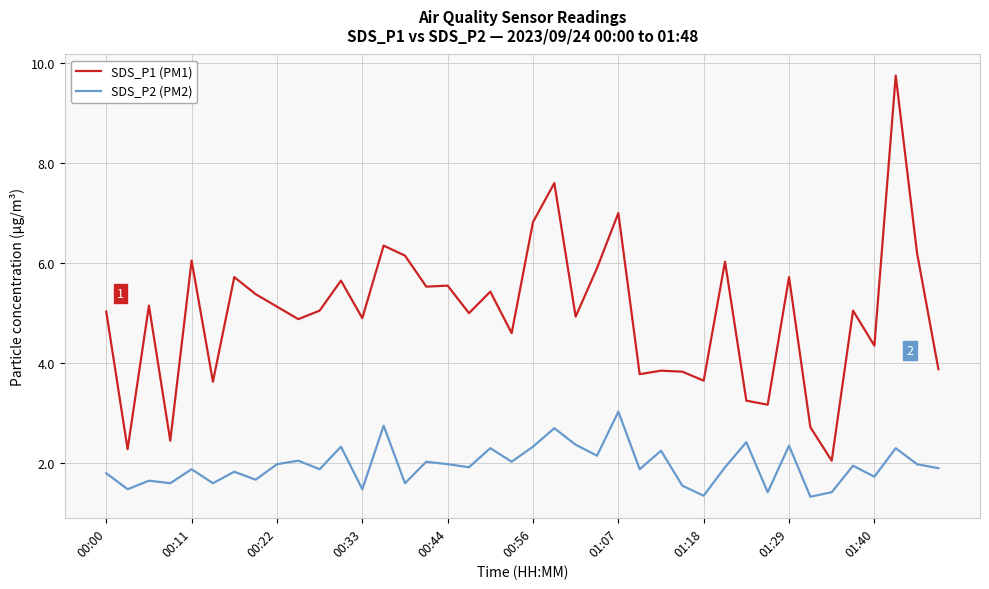

True or false: SDS_P1 (PM1) and SDS_P2 (PM2) cross at least once.

False